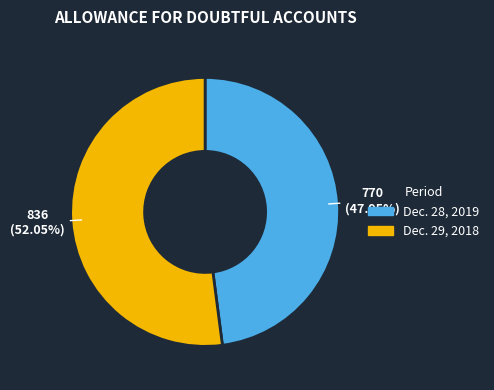

True or false: Dec. 29, 2018 accounts for 52% of the total.

True